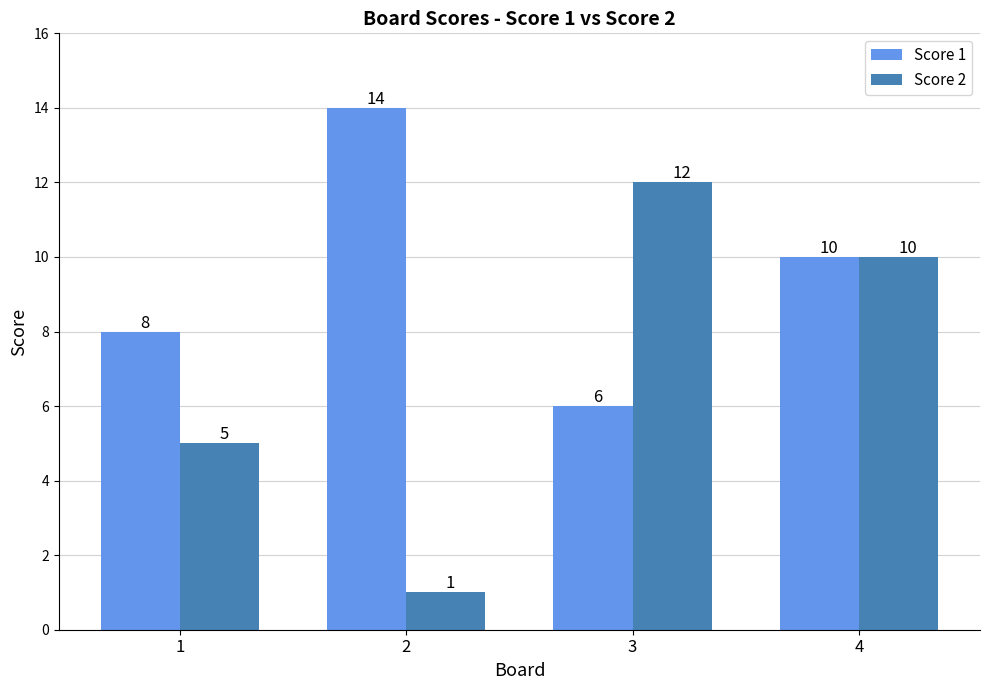

At how many categories does at least one series exceed 3?

4